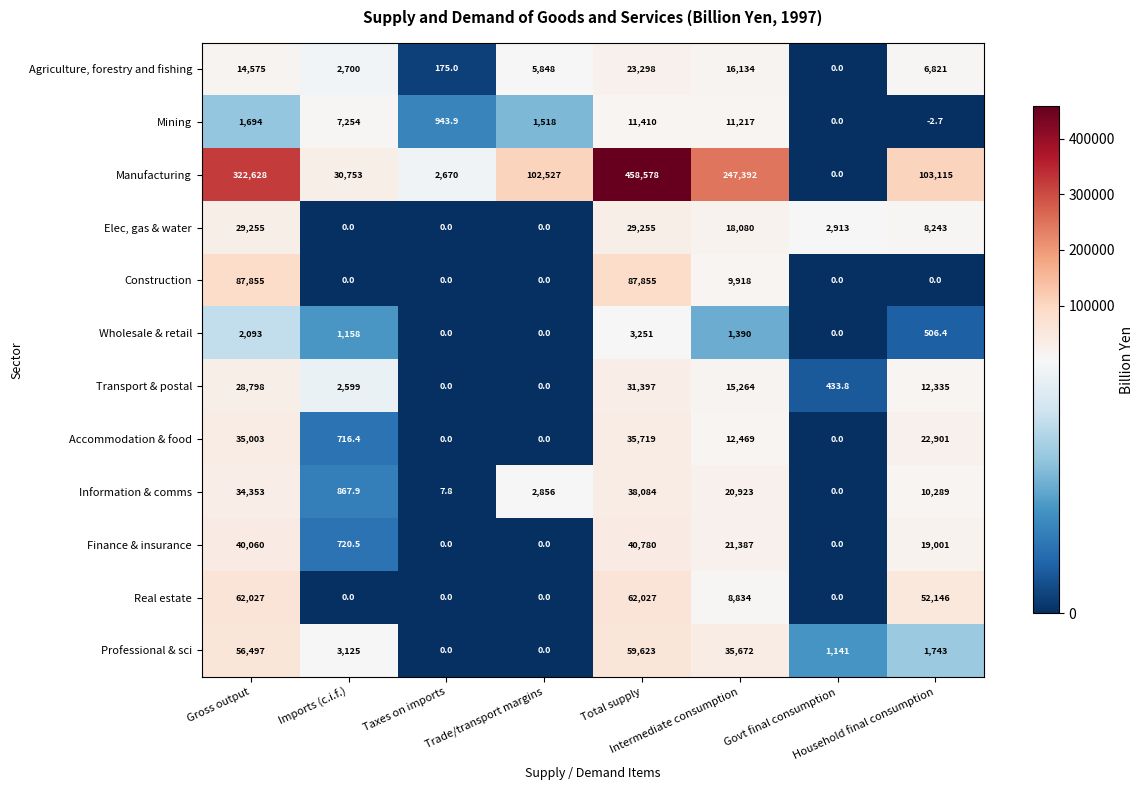

Which series has the largest range (max minus min)?

Manufacturing